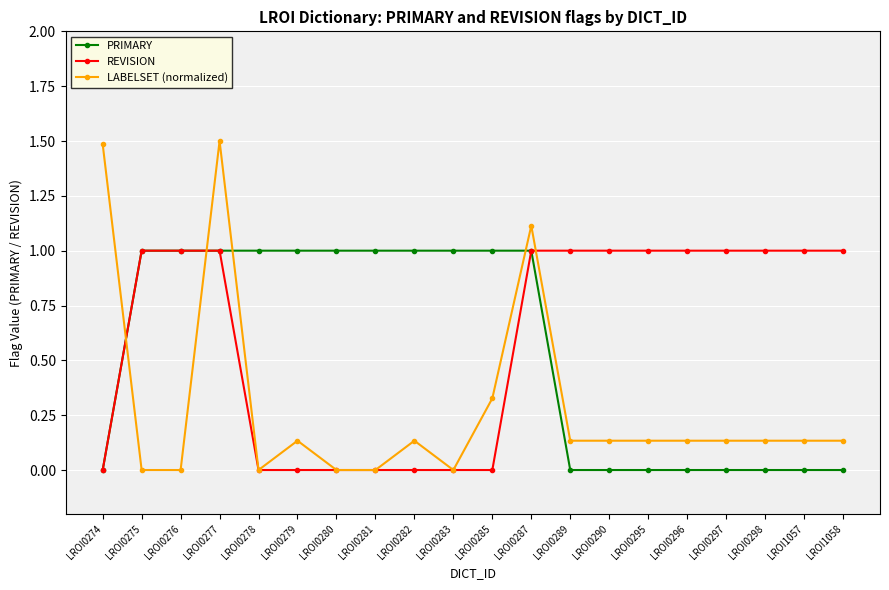

Where do PRIMARY and LABELSET (normalized) first cross each other?

LROI0274 and LROI0275